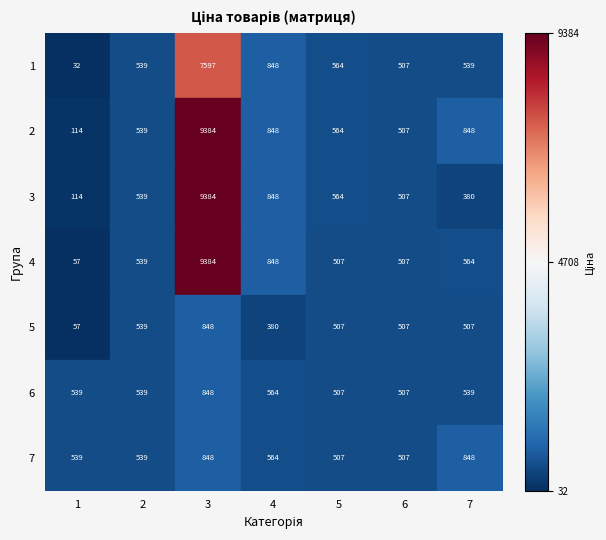

Which series has the largest total across all categories?

2